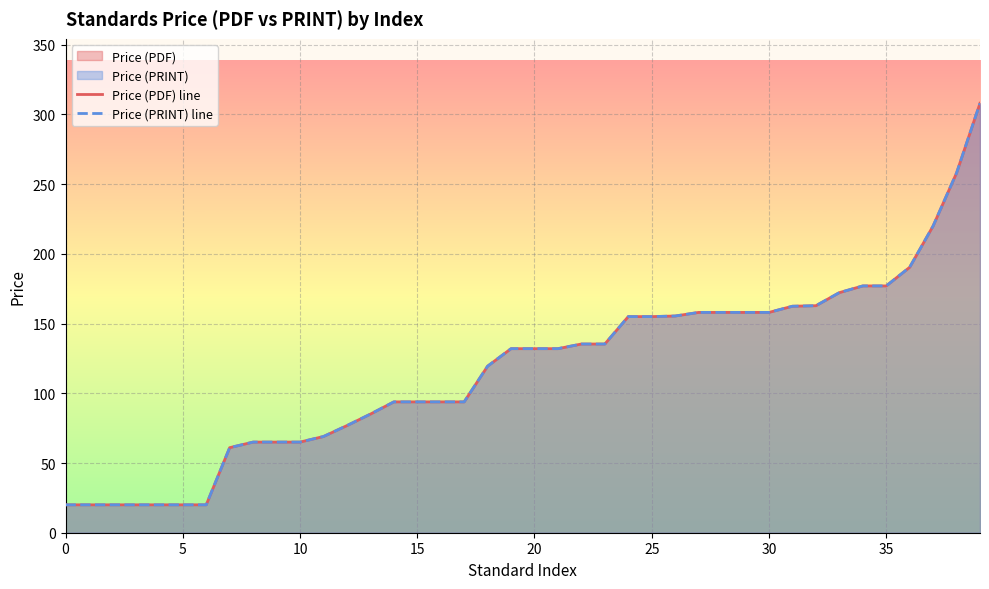

What is the lowest value of the Price (PRINT) line series?

20.0